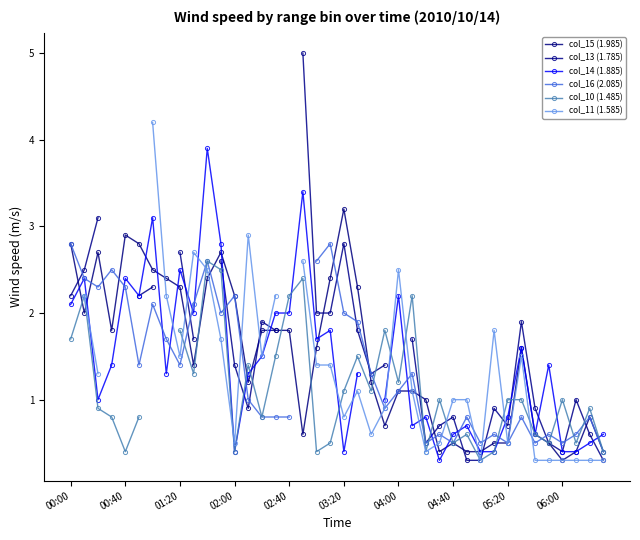

What is the greatest value displayed?

5.0